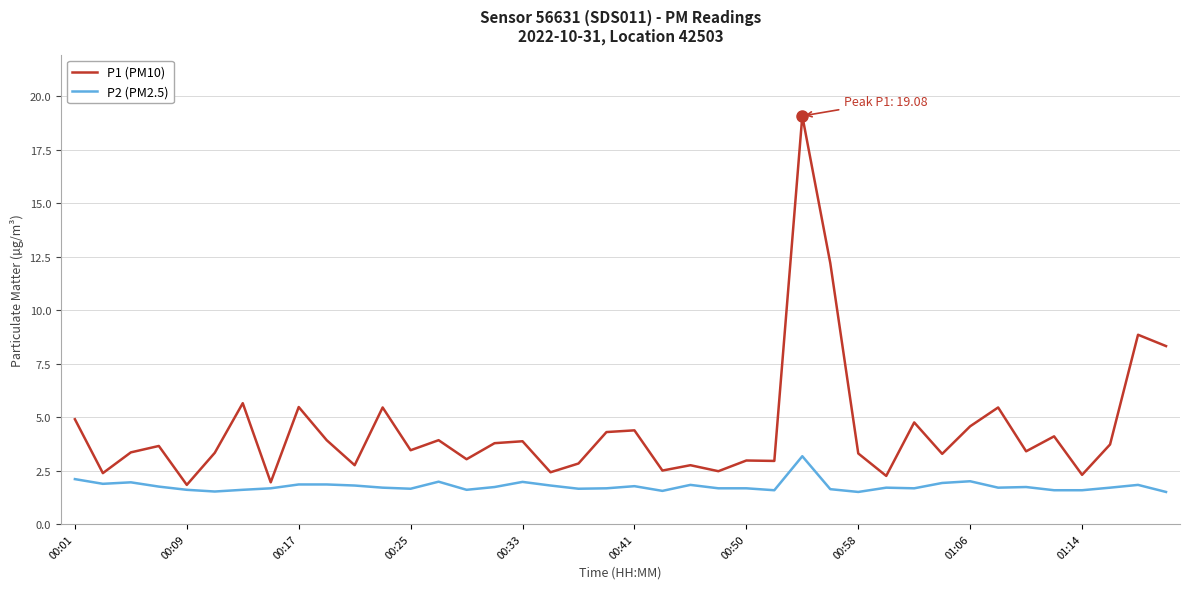

What is the difference between the maximum and minimum values in the P2 (PM2.5) series?

1.7